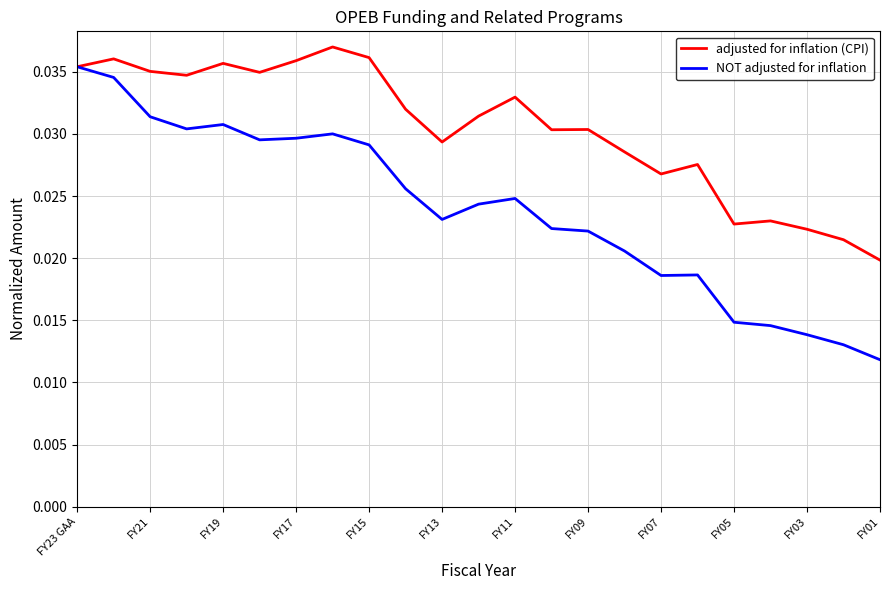

Which series has the largest range (max minus min)?

NOT adjusted for inflation